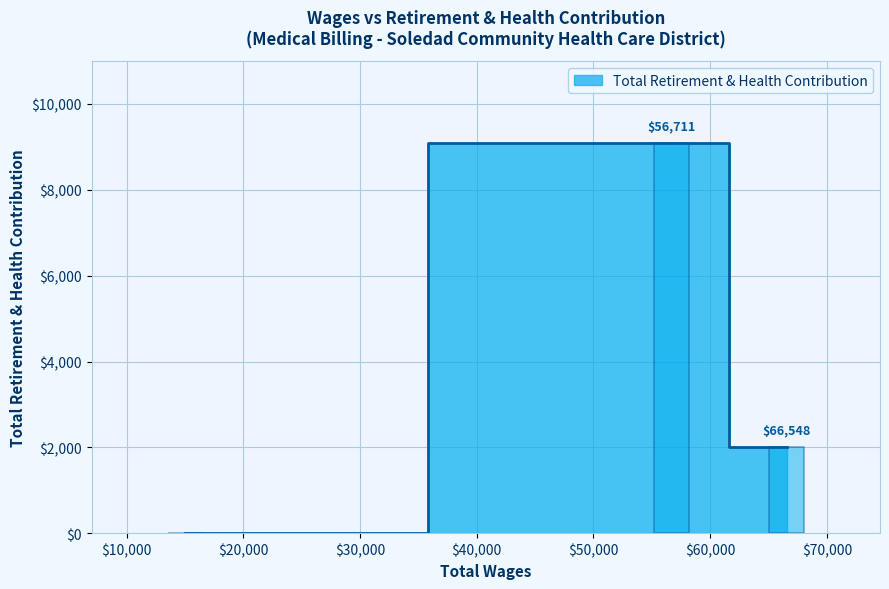

What is the difference between the maximum and minimum values?

9091